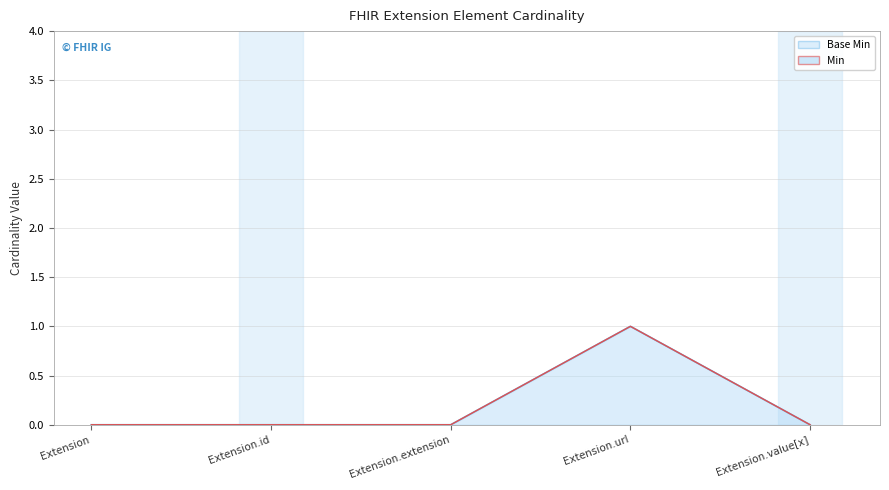

At Extension.value[x], list the series in order from largest to smallest.

Base Min, Min